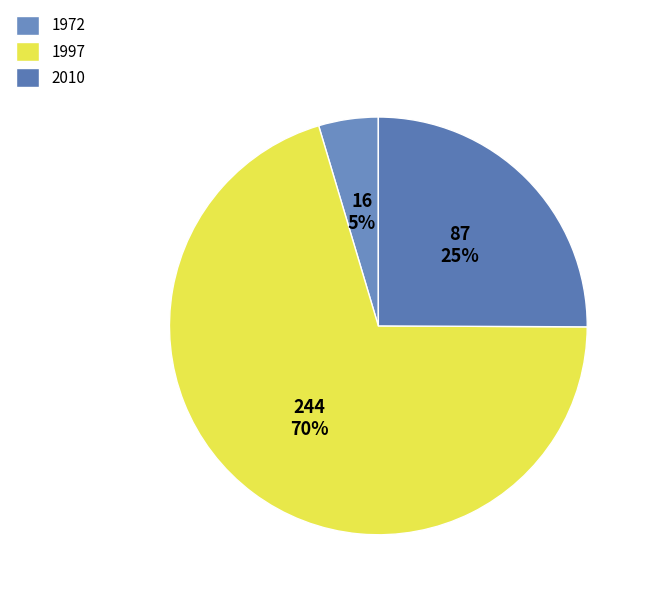

To the nearest percent, what is the difference between the 1997 and 2010 slice percentages?

45%